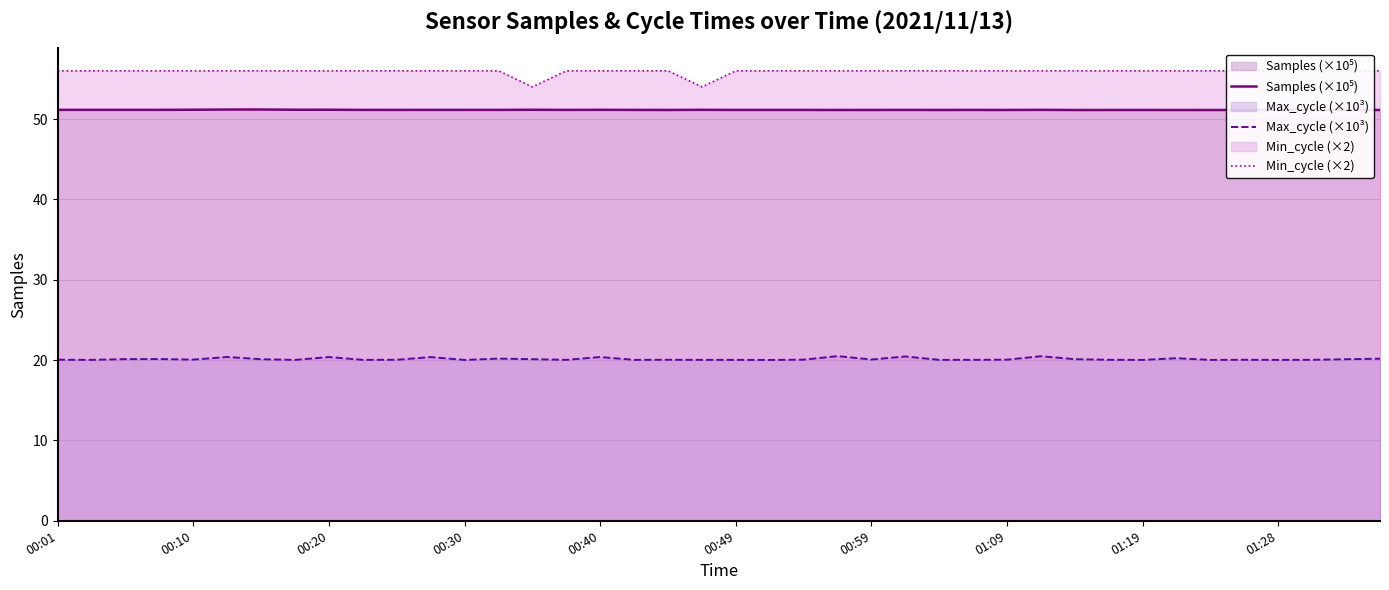

What are all the series names shown in the legend?

Samples (×10⁵), Max_cycle (×10³), Min_cycle (×2)